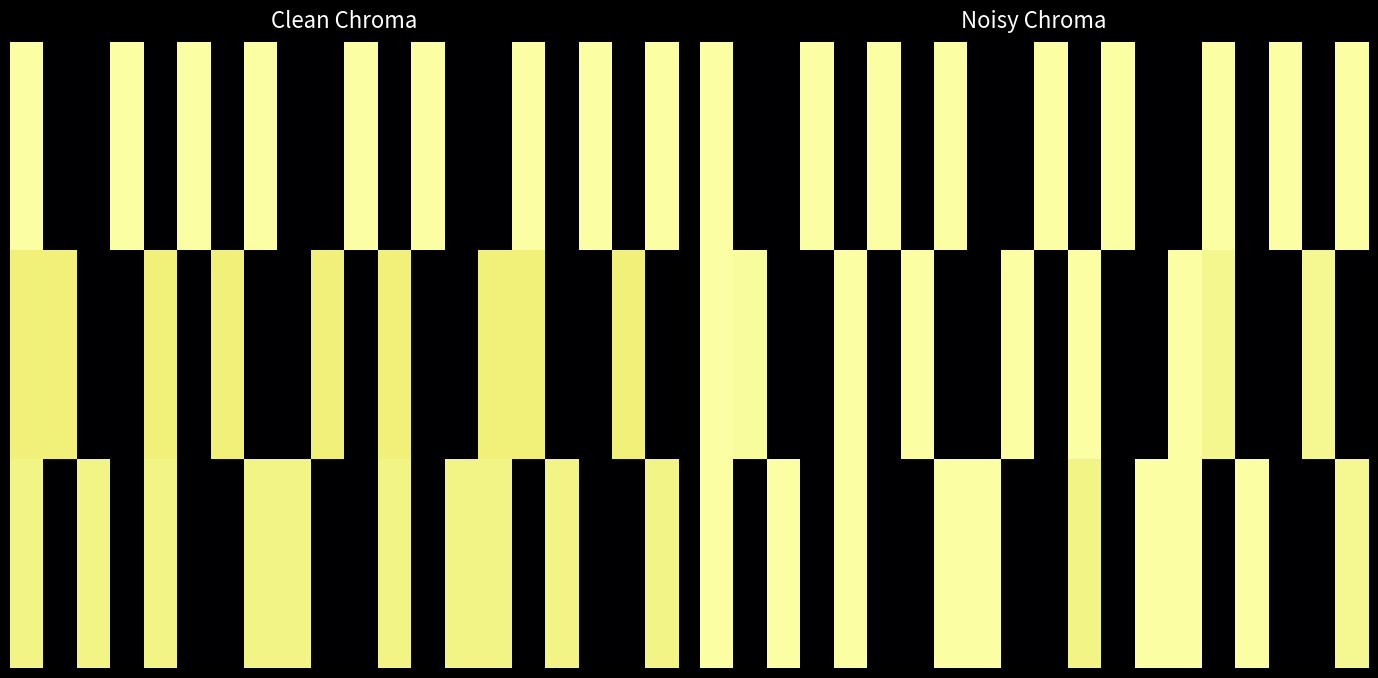

At how many categories does at least one series exceed 817?

20